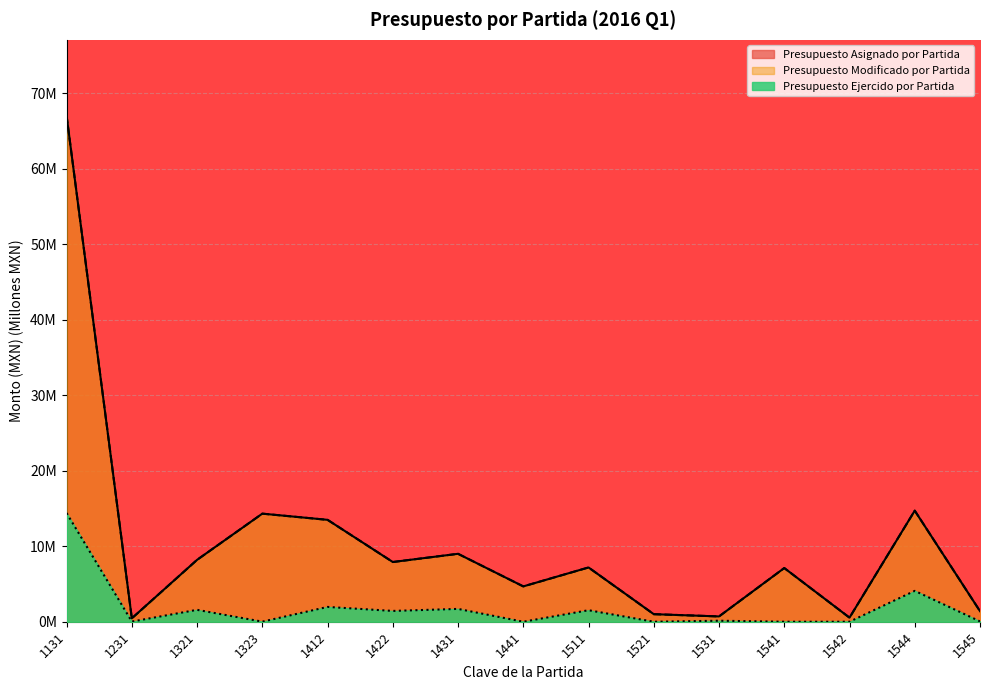

Which label corresponds to the largest value in the chart?

1131